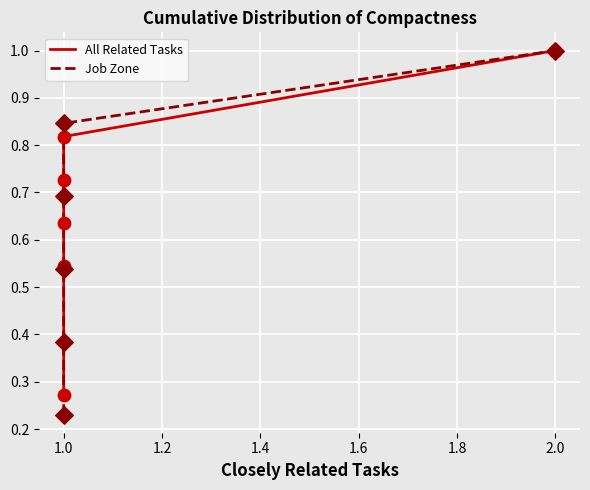

What are all the series names shown in the legend?

All Related Tasks, Job Zone